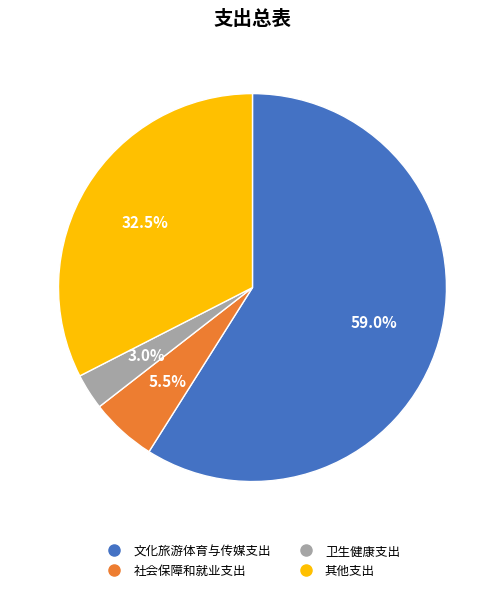

Which has a higher value, 社会保障和就业支出 or 其他支出?

其他支出